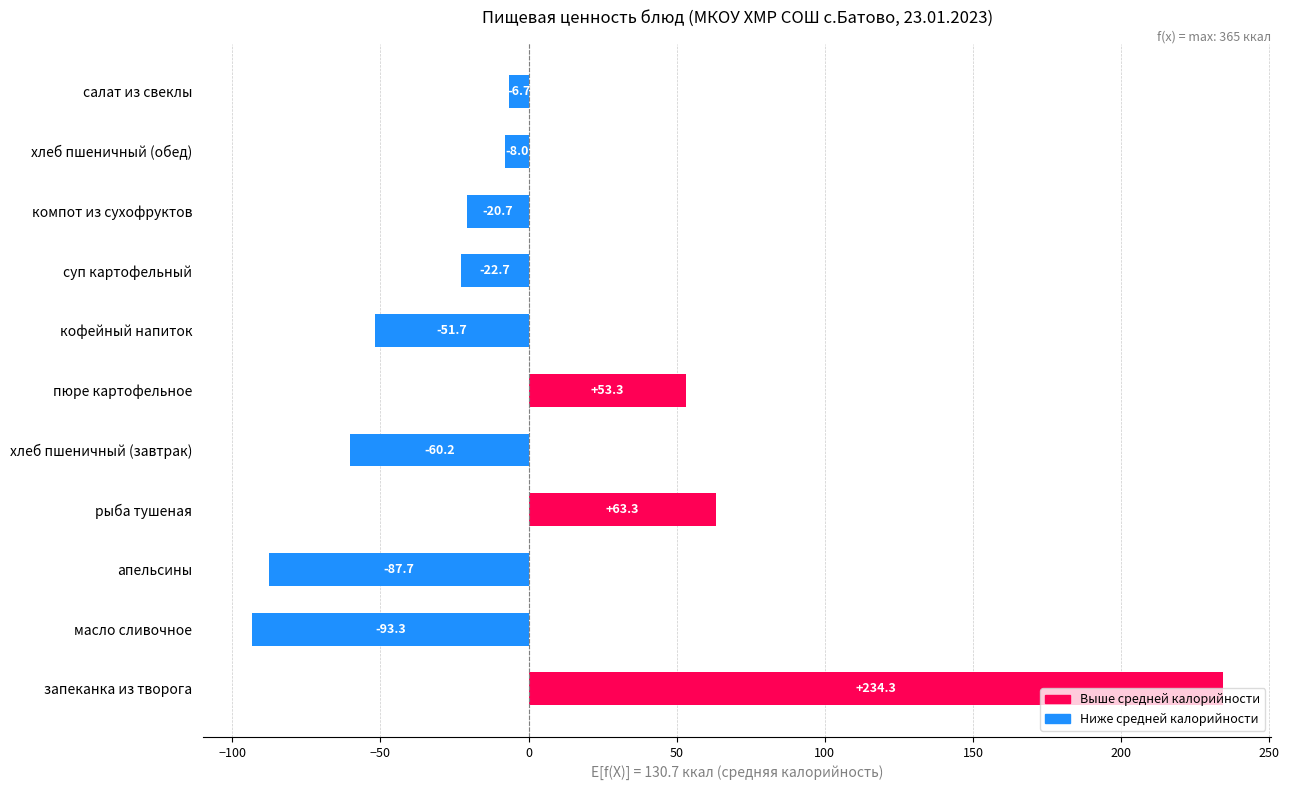

The value at кофейный напиток is -80.0. True or false?

False